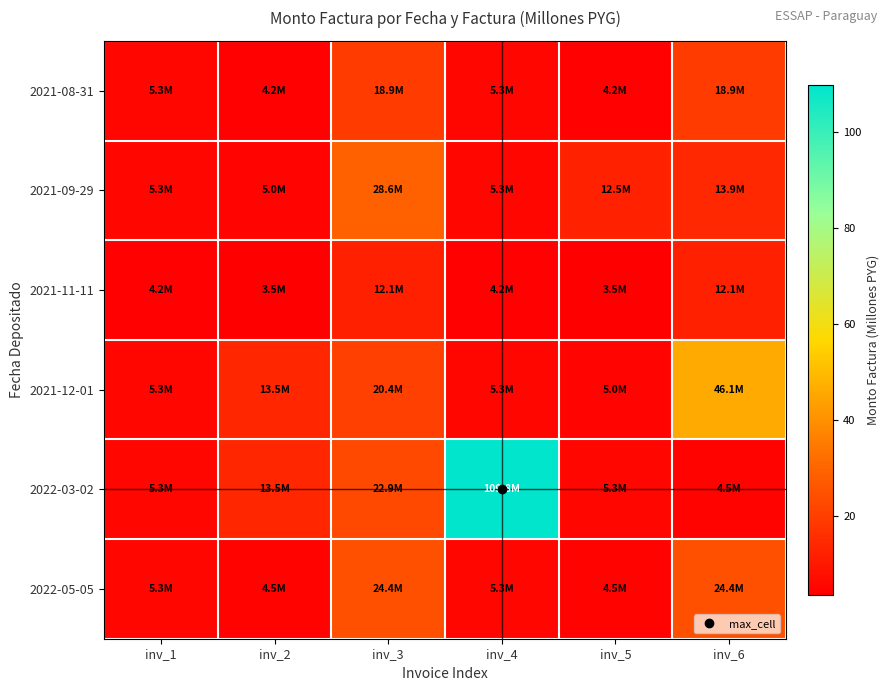

Rank the series at inv_4 from highest to lowest value.

2022-03-02, 2021-08-31, 2021-09-29, 2021-12-01, 2022-05-05, 2021-11-11